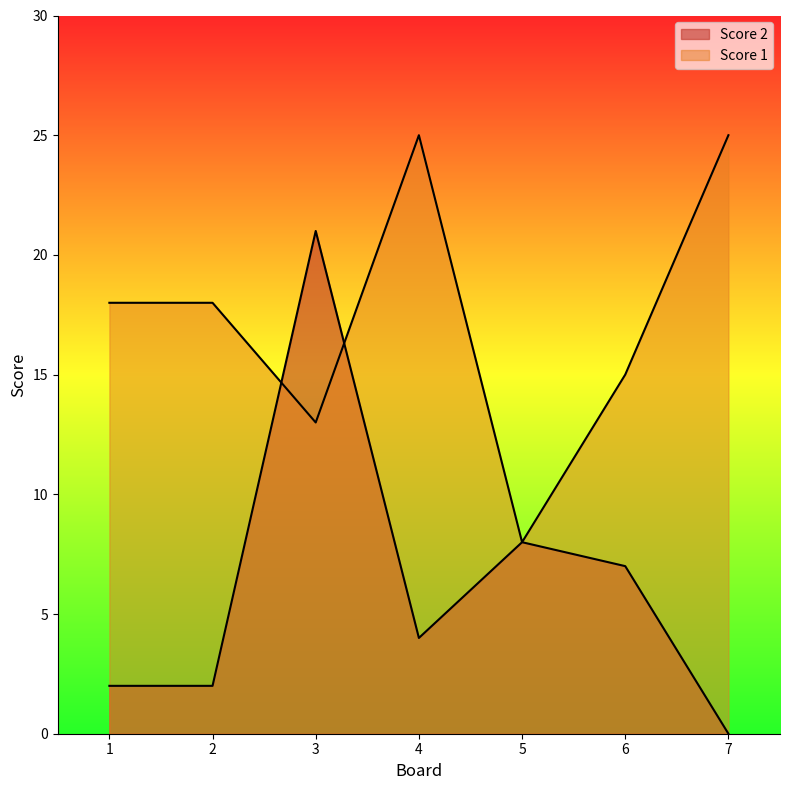

Between which two adjacent categories do Score 1 and Score 2 first intersect?

2 and 3